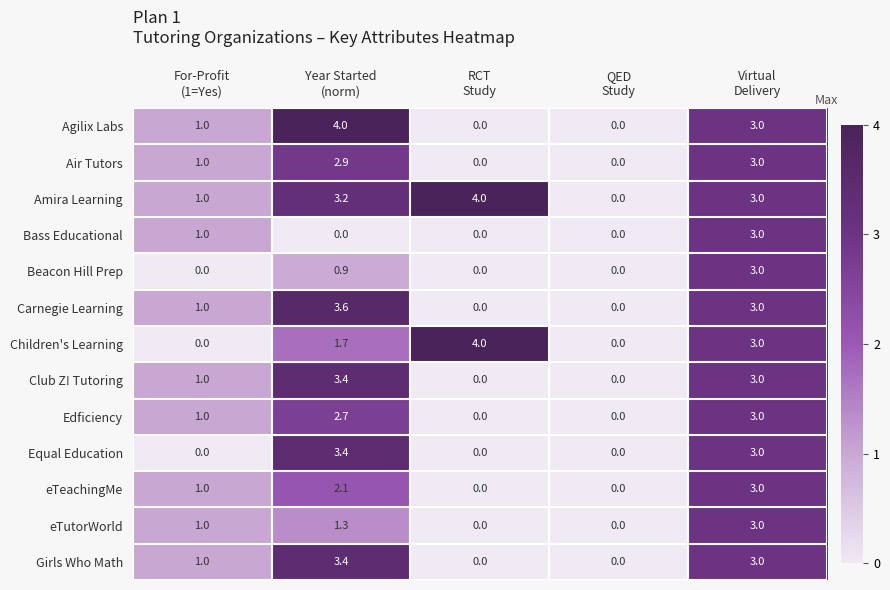

What is the average value of the Bass Educational series?

0.8